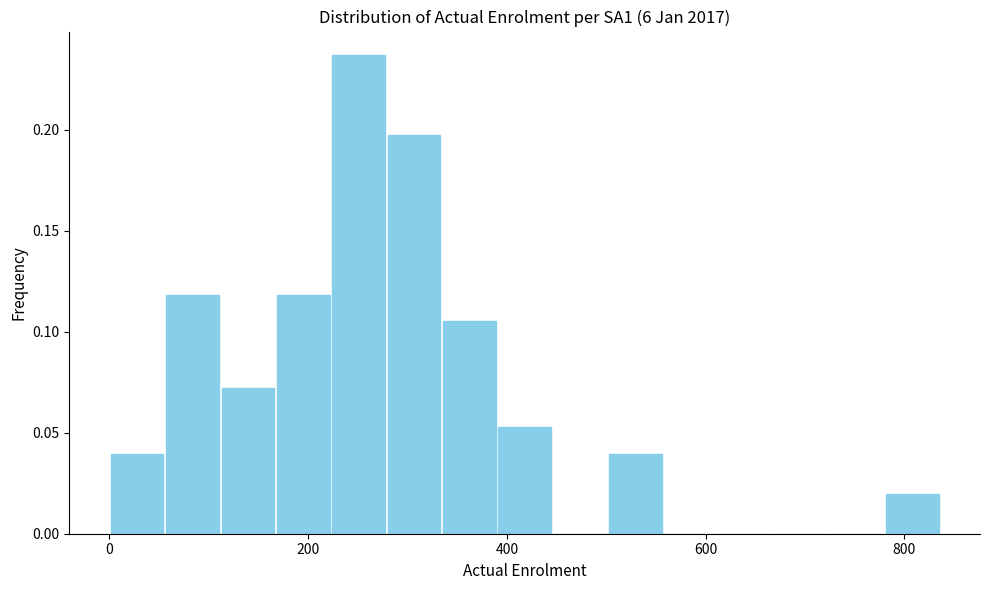

Read against the x-axis, roughly where is the centre of the tallest bar?

260